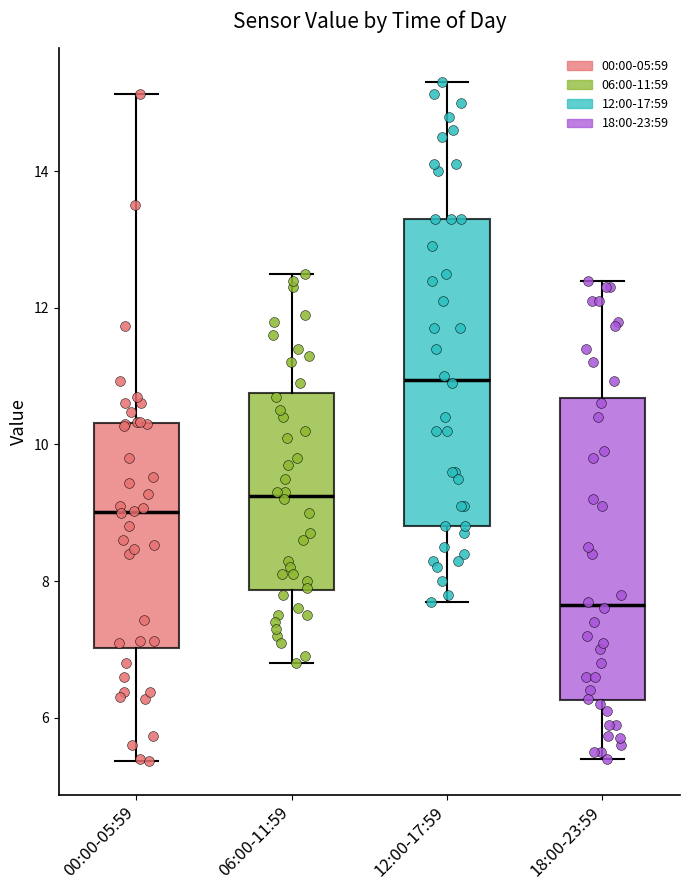

Reading left to right, transcribe this box plot: for each box, give where its median line is, the range the box spans, and where its two whiskers end, as read against the y-axis. The values are not printed on the chart, so give them approximately, as read against the axis.

00:00-05:59: median 9.0, box 7.0 to 10.4, whiskers 5.4 to 15.2
06:00-11:59: median 9.2, box 7.8 to 10.8, whiskers 6.8 to 12.6
12:00-17:59: median 11.0, box 8.8 to 13.4, whiskers 7.8 to 15.4
18:00-23:59: median 7.6, box 6.2 to 10.6, whiskers 5.4 to 12.4